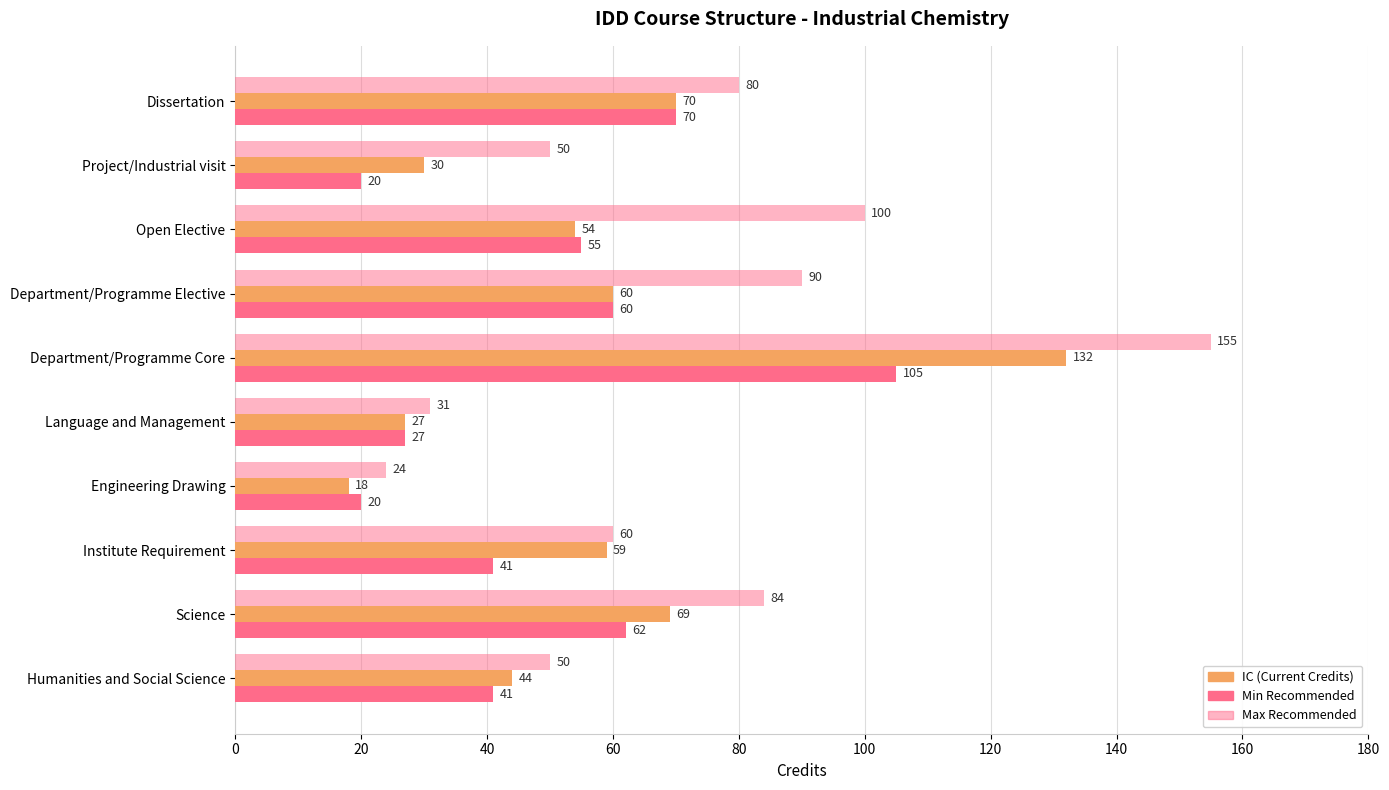

True or false: Min (Recommended) has a value of 14 at Science.

False